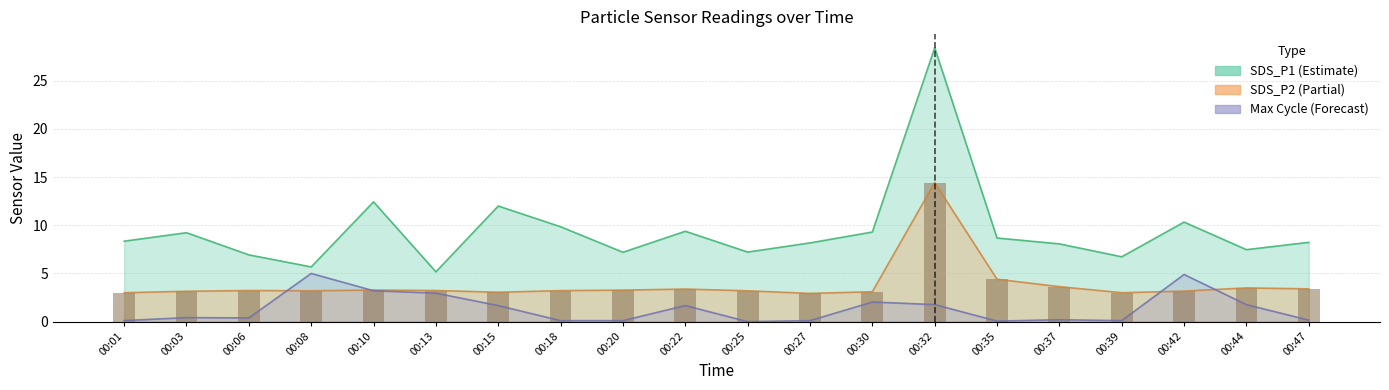

Which series has the largest range (max minus min)?

SDS_P1